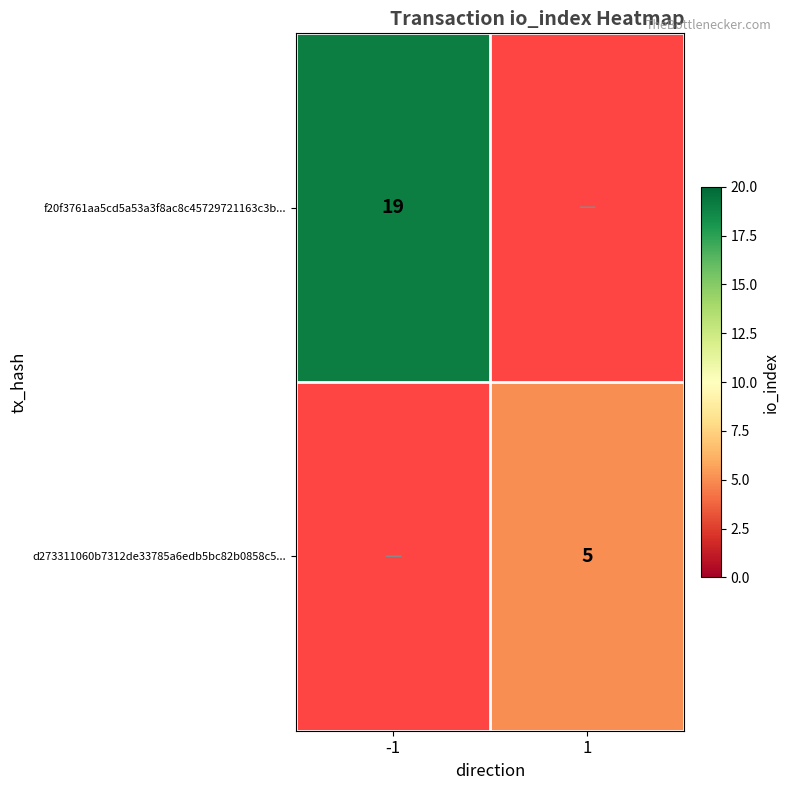

Is it true that d273311060b7312de33785a6edb5bc82b0858c5... equals 2 at 1?

False